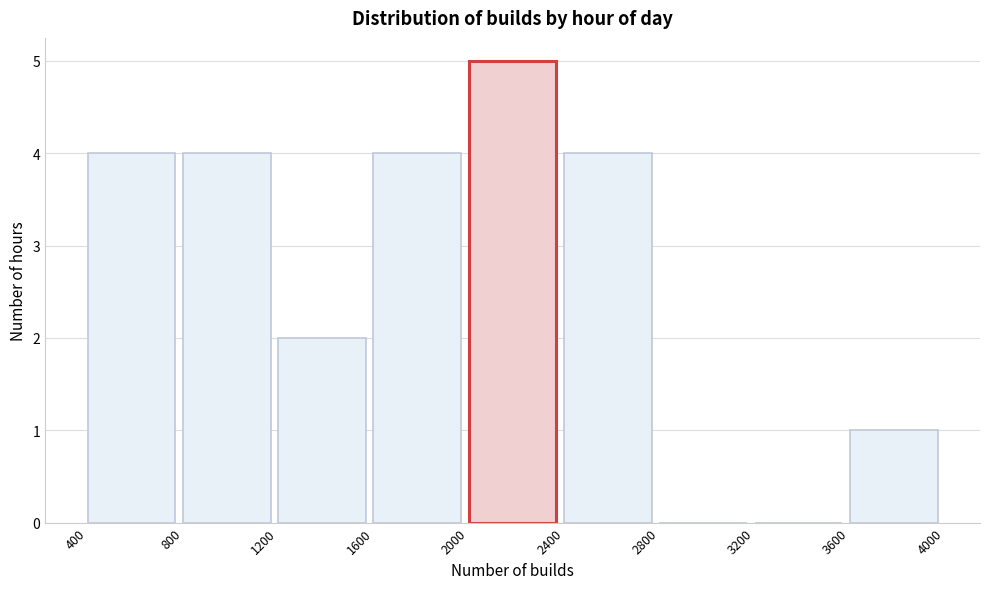

Reading left to right, transcribe this chart: for each bar, give the range it covers on the x-axis and its height. The values are not printed on the chart, so give them approximately, as read against the axis.

400 to 800: 4
800 to 1200: 4
1200 to 1600: 2
1600 to 2000: 4
2000 to 2400: 5
2400 to 2800: 4
2800 to 3200: 0
3200 to 3600: 0
3600 to 4000: 1